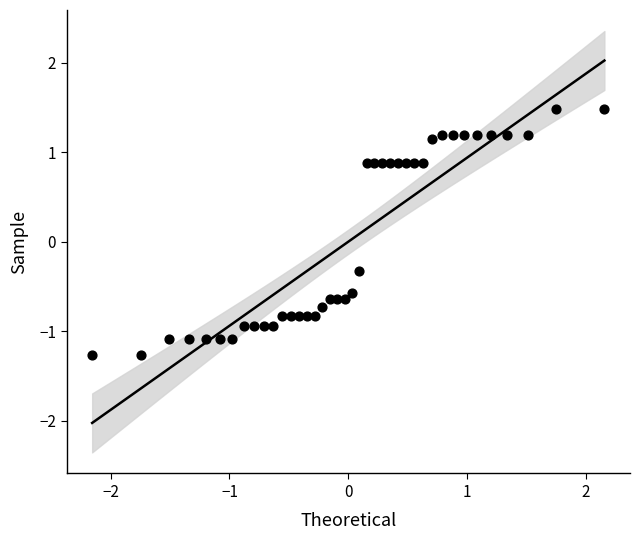

What is the range of Y values (max minus min)?

2.7